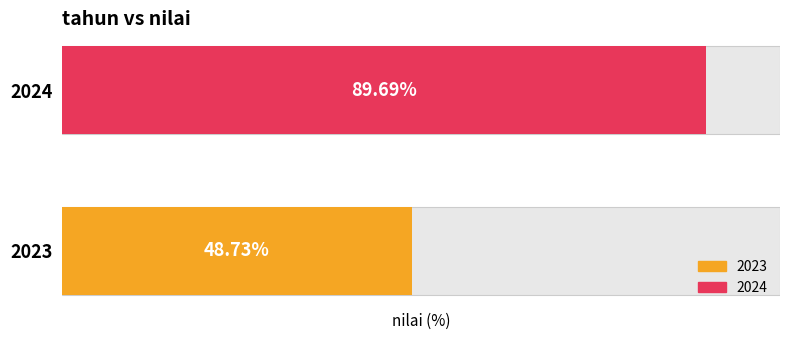

The chart shows a value of 19.9 at 2023. True or false?

False